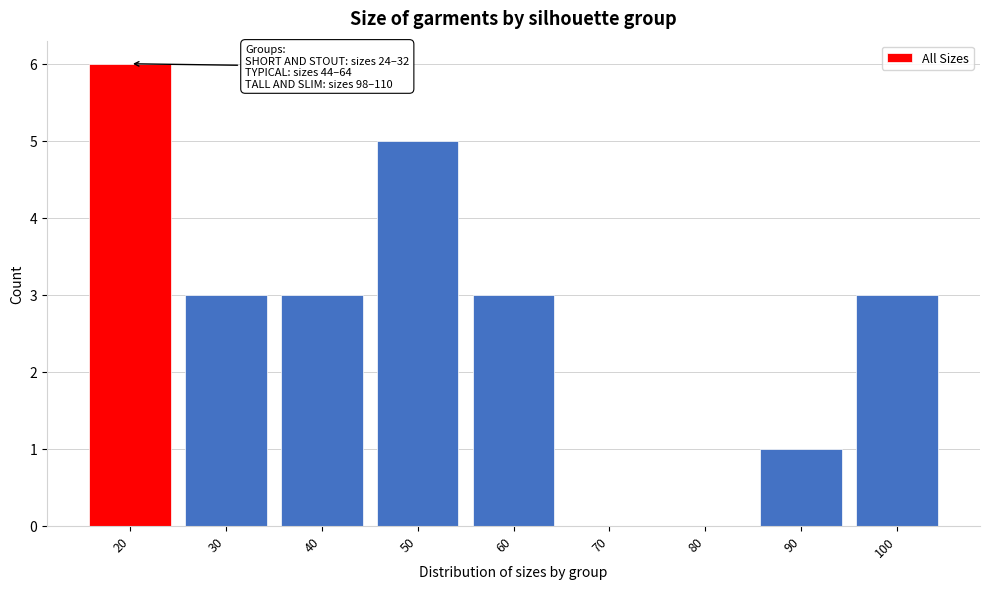

Reading right to left, list all the values displayed in this chart.

100=3	90=1	80=0	70=0	60=3	50=5	40=3	30=3	20=6